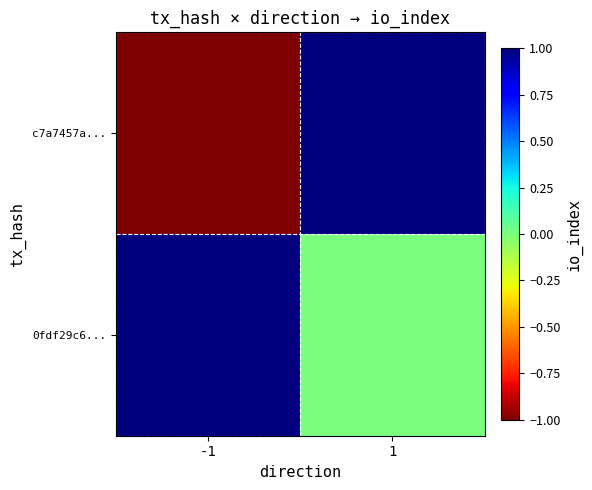

How many distinct data groups are displayed?

2